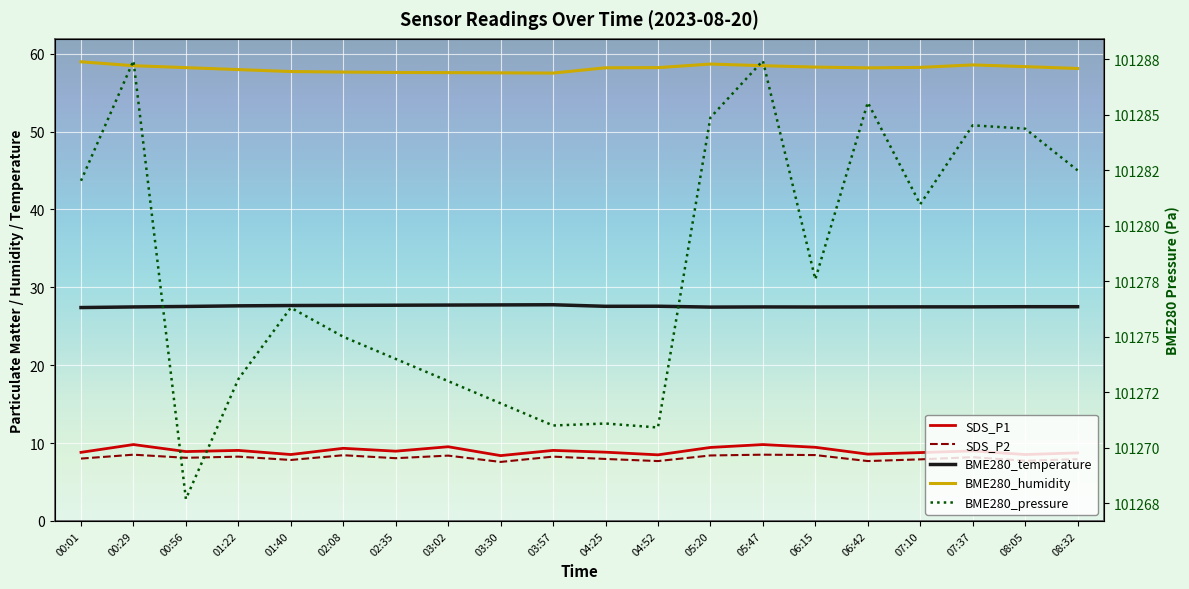

At which label does SDS_P2 reach its peak?

00:29